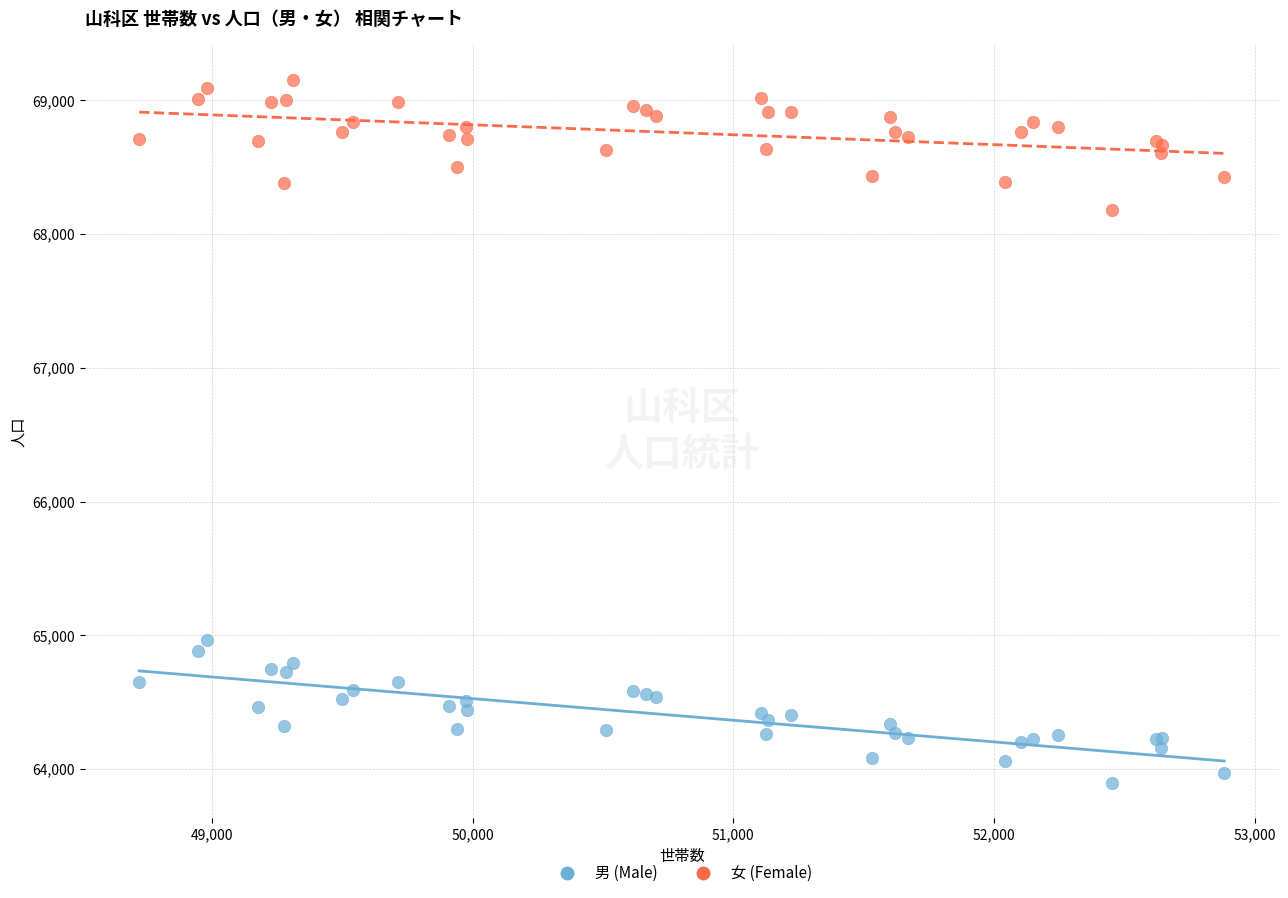

Which series reaches the minimum Y coordinate?

男 (Male)